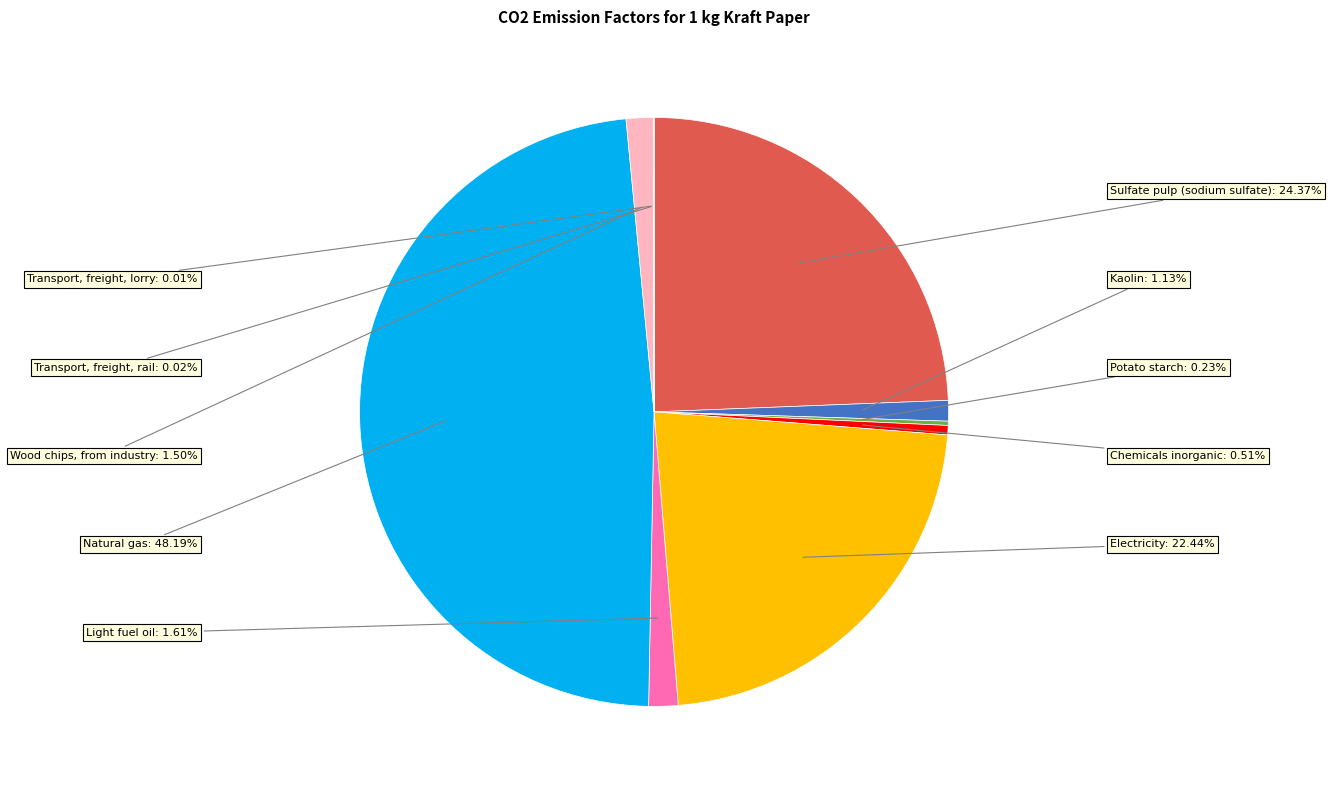

Between Wood chips, from industry and Sulfate pulp (sodium sulfate), which is larger?

Sulfate pulp (sodium sulfate)